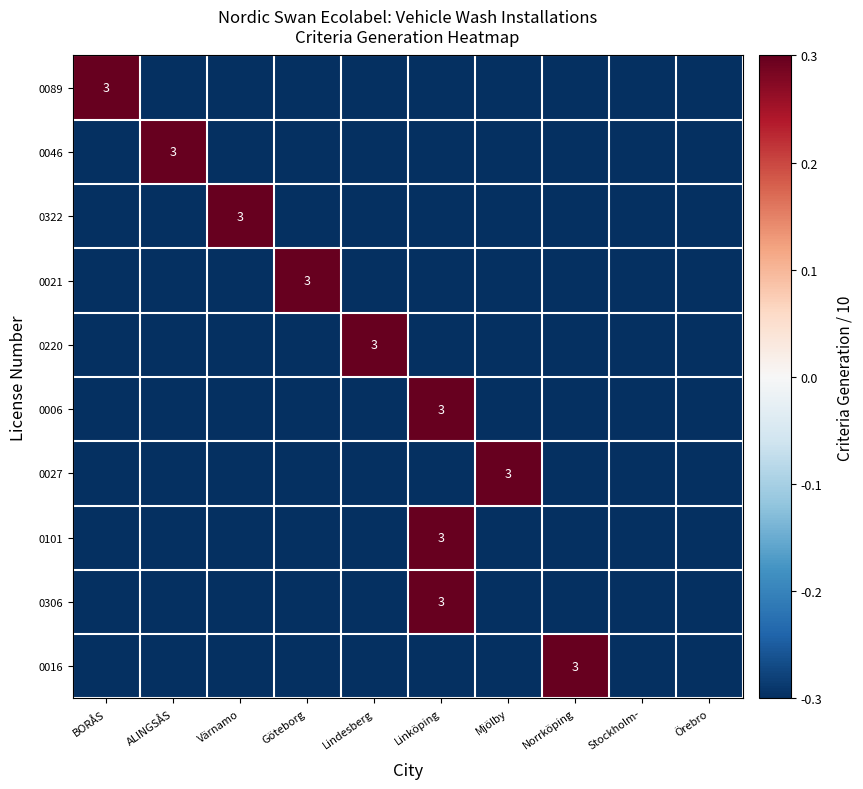

At which category is the sum across all series the highest?

Linköping